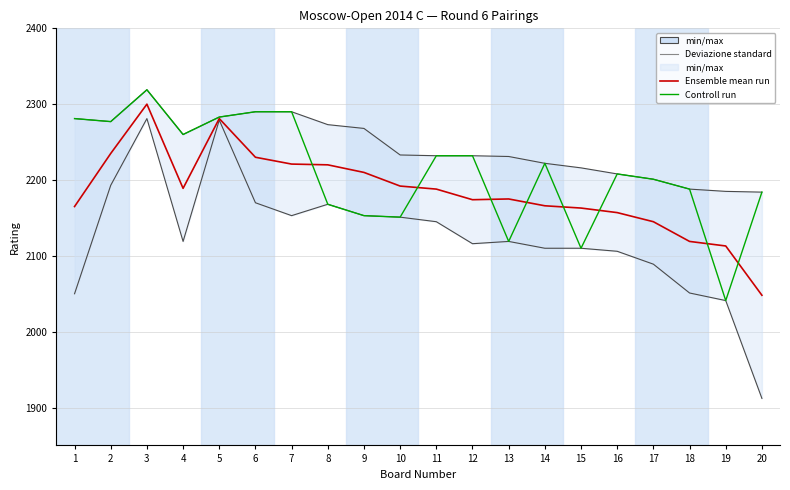

At 18, list the series in order from smallest to largest.

Ensemble mean run, Controll run